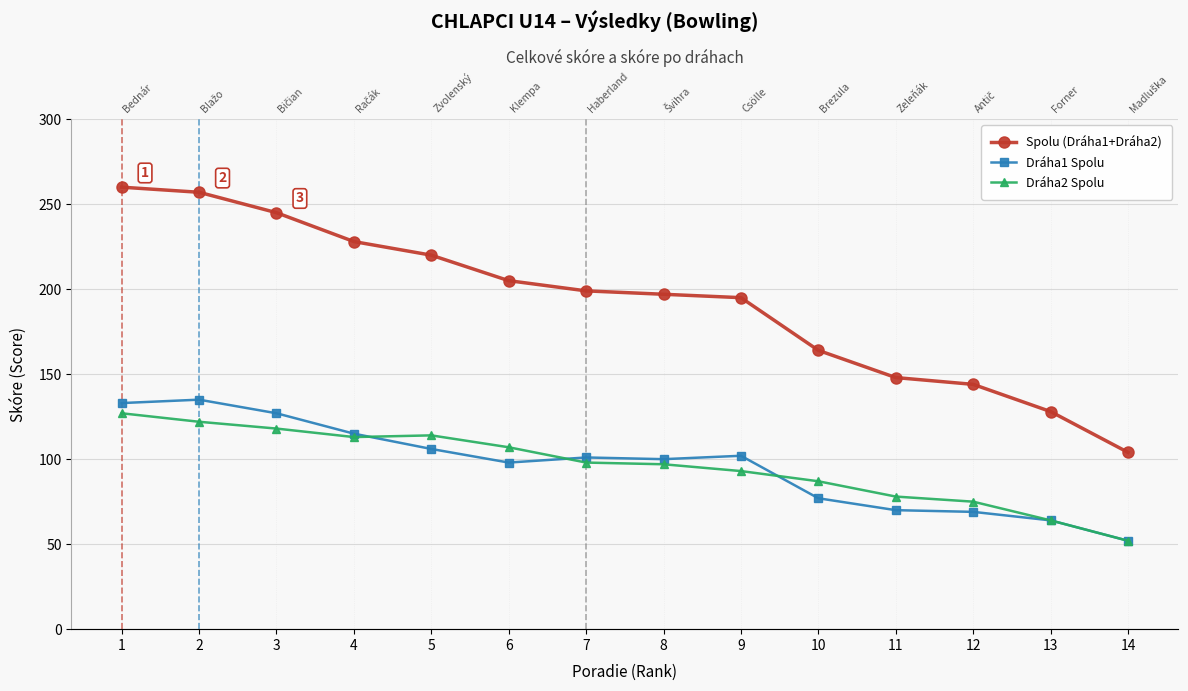

At which category does the chart reach its minimum across all series?

14